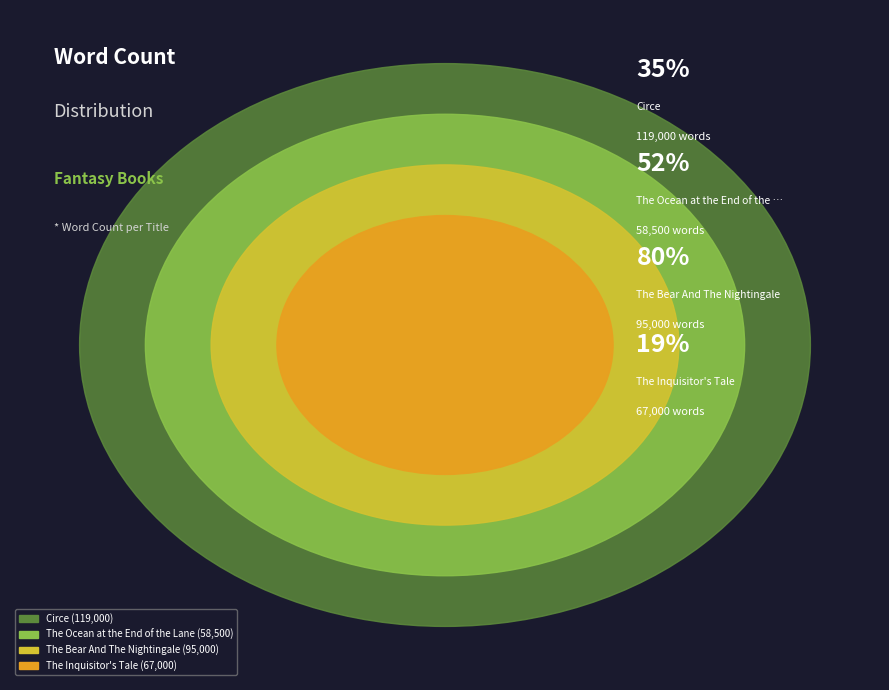

True or false: The Ocean at the End of the Lane accounts for 17% of the total.

True